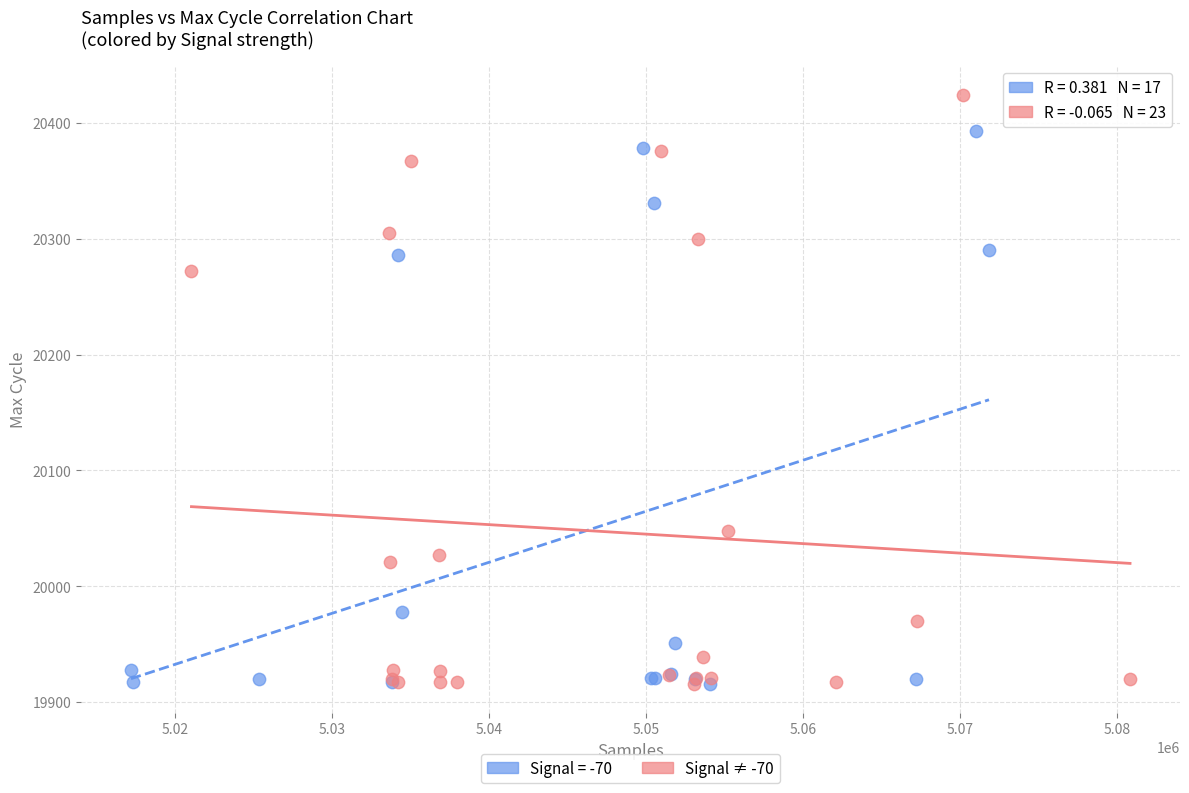

Which series has the widest spread of Y values?

Signal ≠ -70